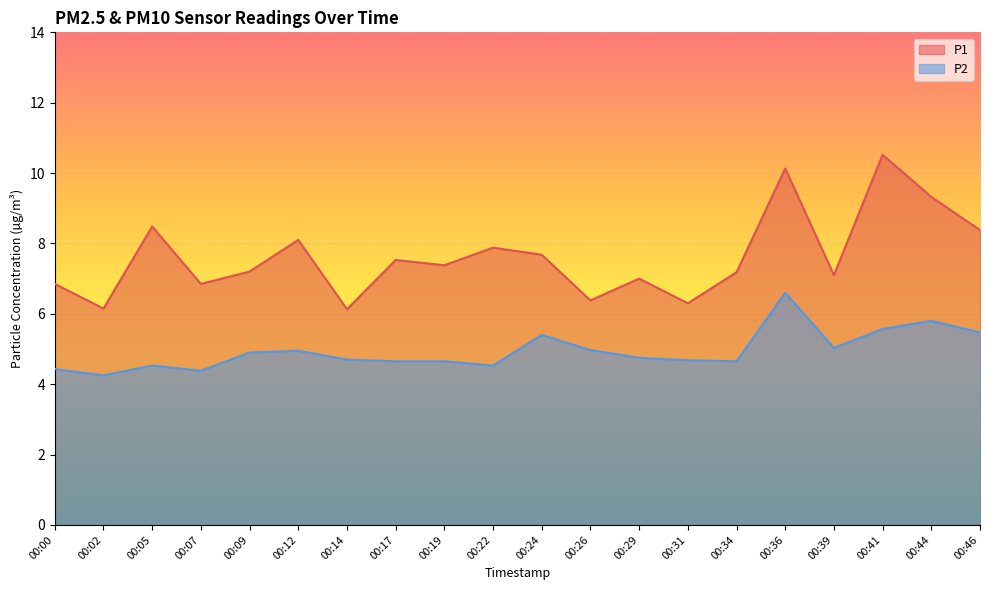

At which category is the sum across all series the highest?

00:36